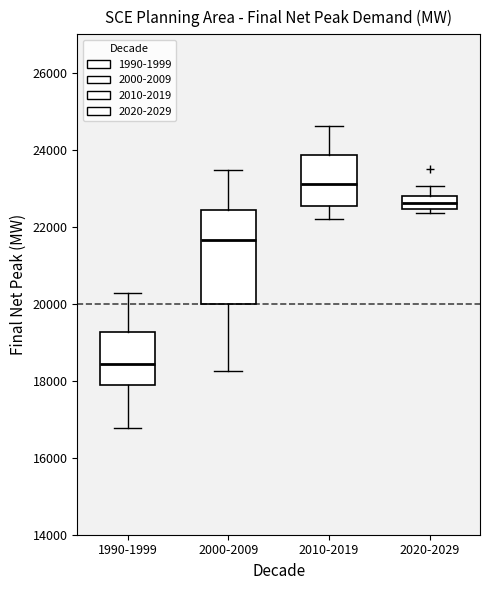

Reading left to right, transcribe this box plot: for each box, give where its median line is, the range the box spans, and where its two whiskers end, as read against the y-axis. The values are not printed on the chart, so give them approximately, as read against the axis.

1990-1999: median 18400, box 17800 to 19200, whiskers 16800 to 20200
2000-2009: median 21600, box 20000 to 22400, whiskers 18200 to 23400
2010-2019: median 23200, box 22600 to 23800, whiskers 22200 to 24600
2020-2029: median 22600, box 22400 to 22800, whiskers 22400 (just below the box's lower edge) to 23000